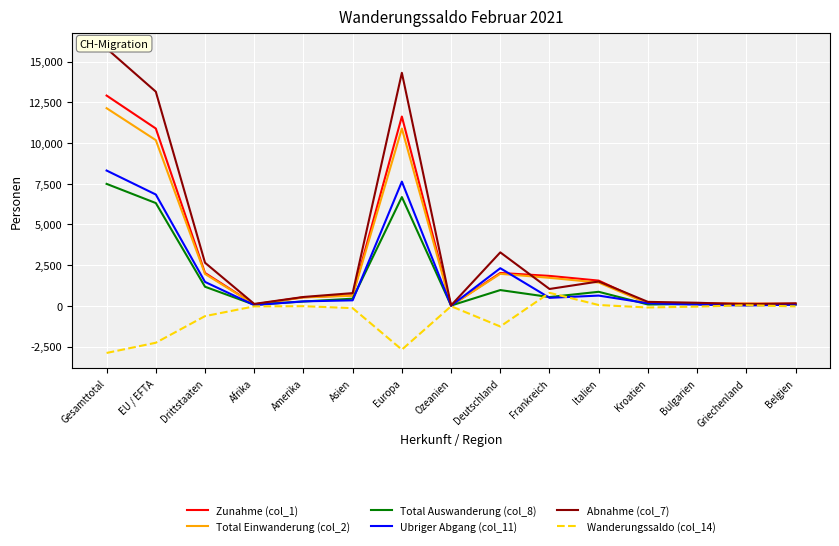

The value of Total Auswanderung (col_8) at Italien is 1537. True or false?

False